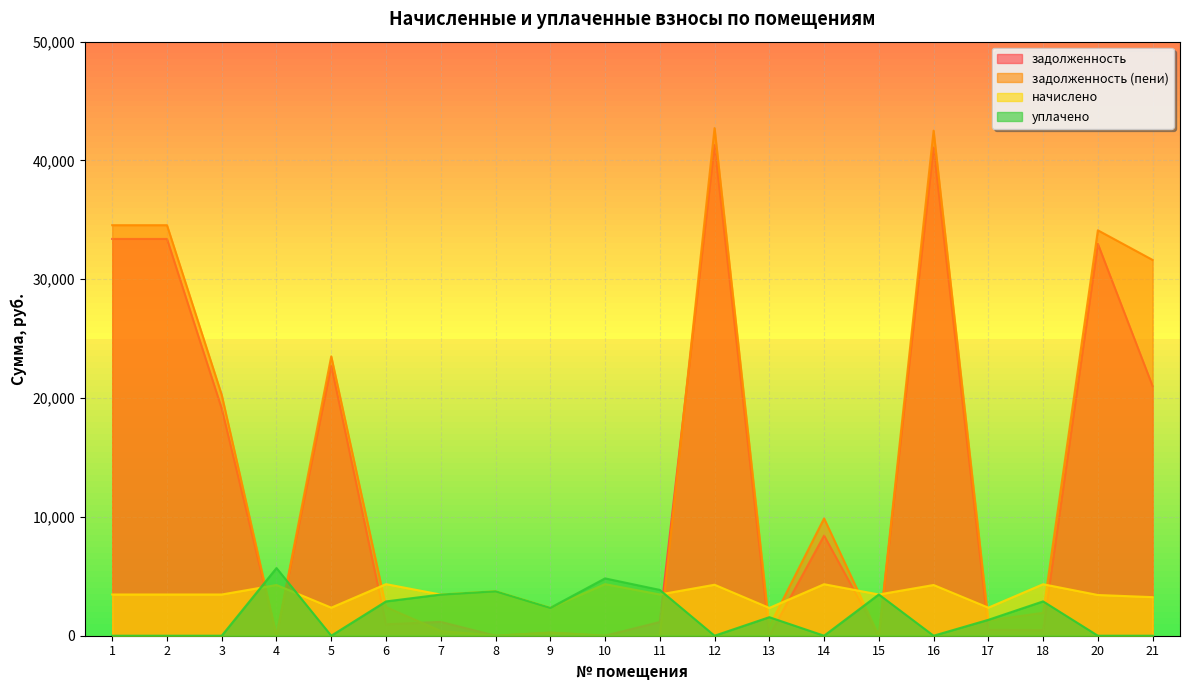

The уплачено series shows 2230.1 at 20. True or false?

False